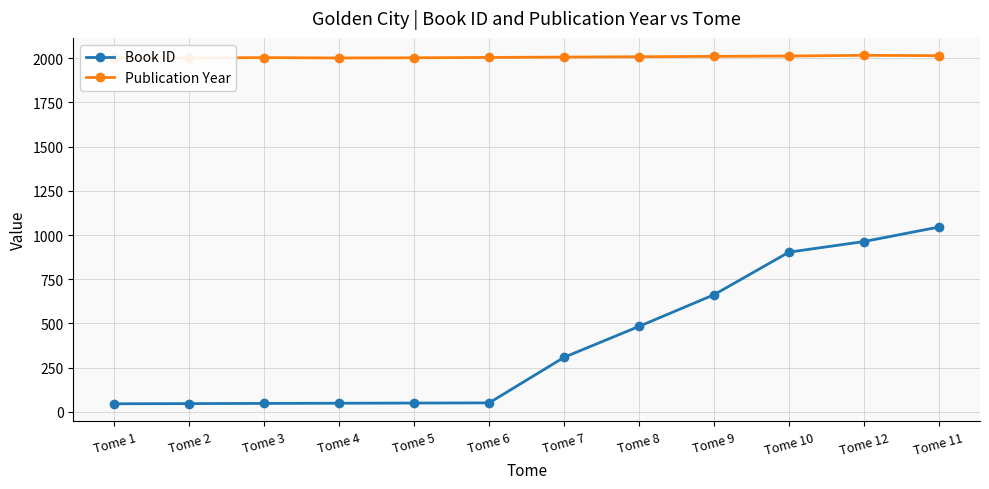

Where does the Book ID series first go above 308?

Tome 8